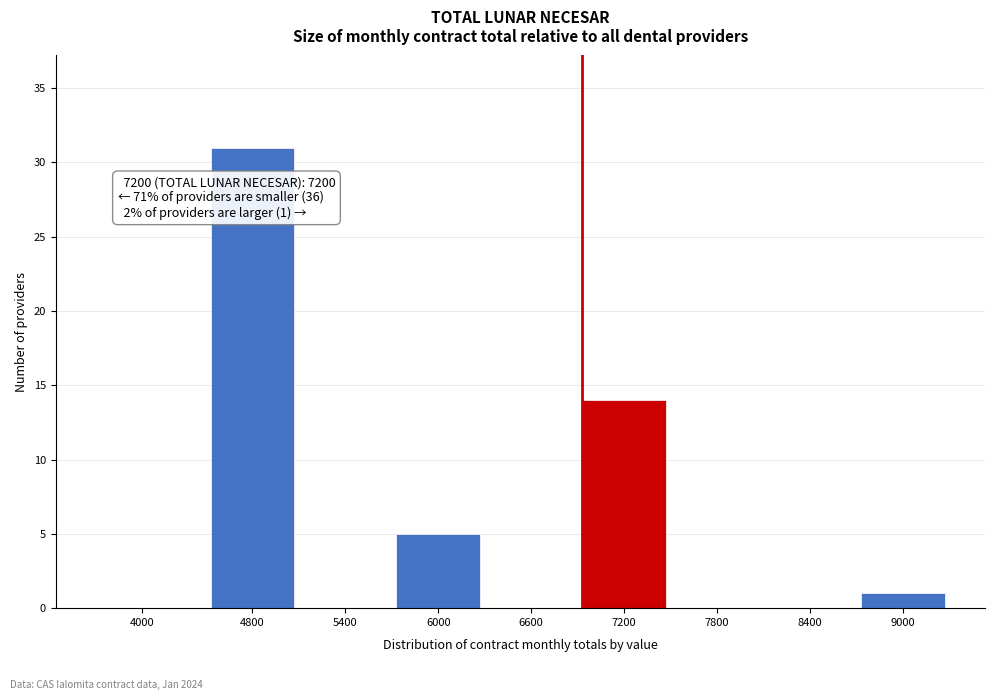

Reading left to right, transcribe all the data shown in this chart.

4000=0	4800=31	5400=0	6000=5	6600=0	7200=14	7800=0	8400=0	9000=1